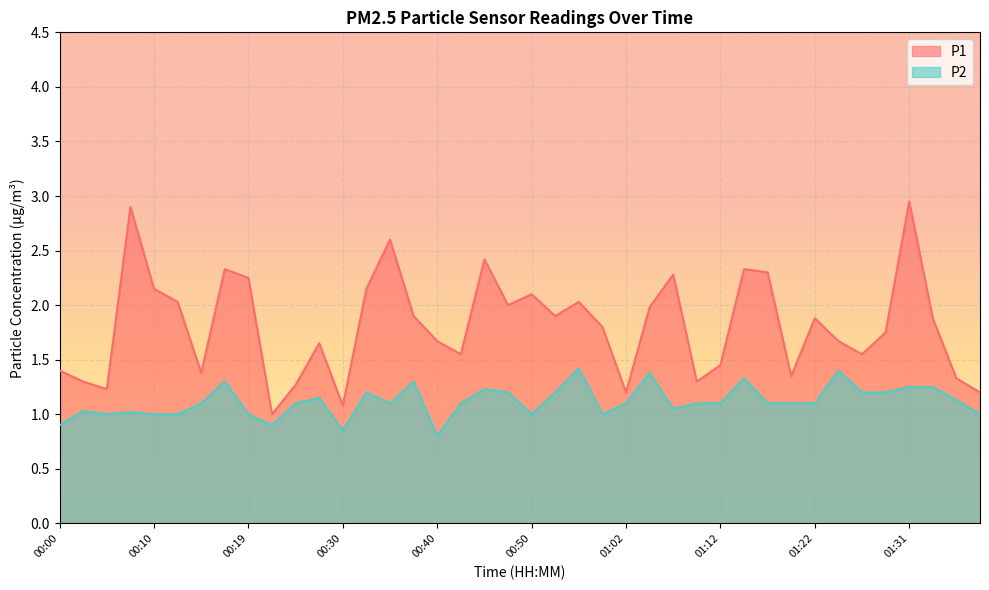

Which category has the highest value across all series?

01:31